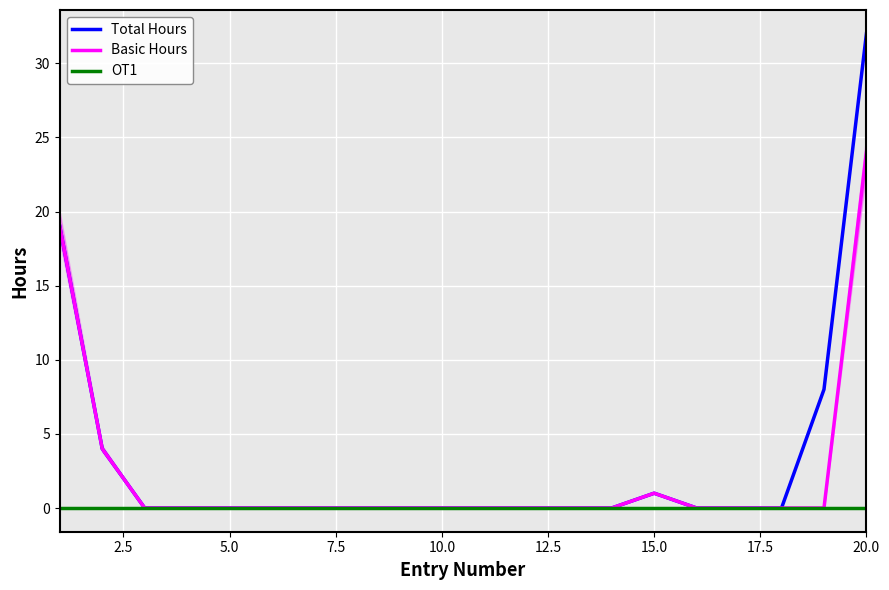

At how many categories does at least one series exceed 3?

4